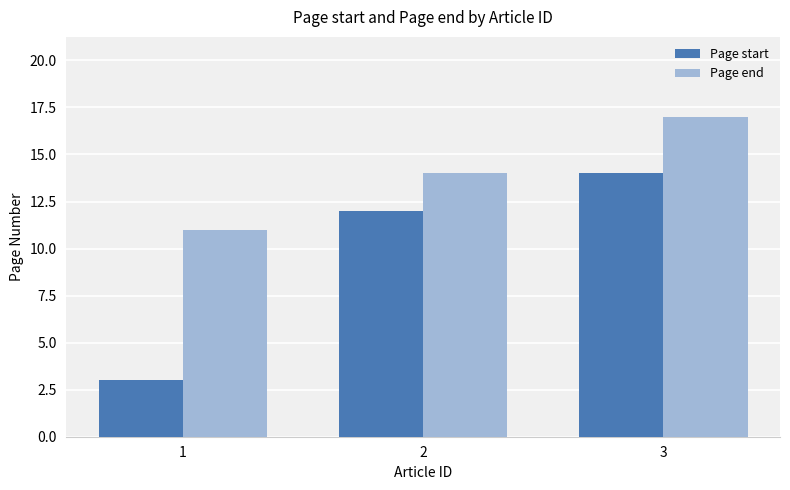

What is the spread (max minus min) of values at 1?

8